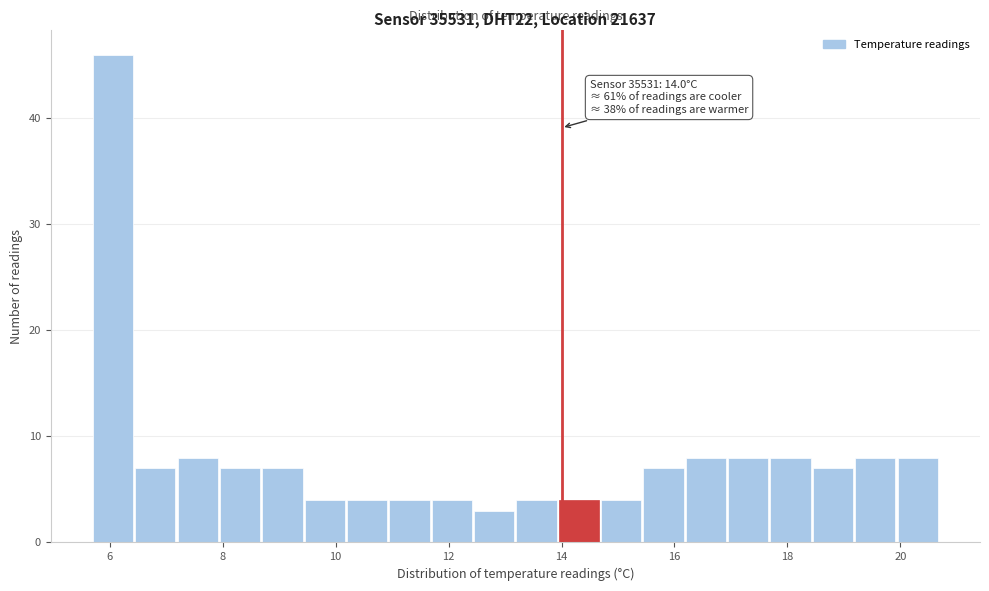

Around what value on the x-axis is the tallest bar? Give the approximate position of its centre, as read against the axis.

6.0